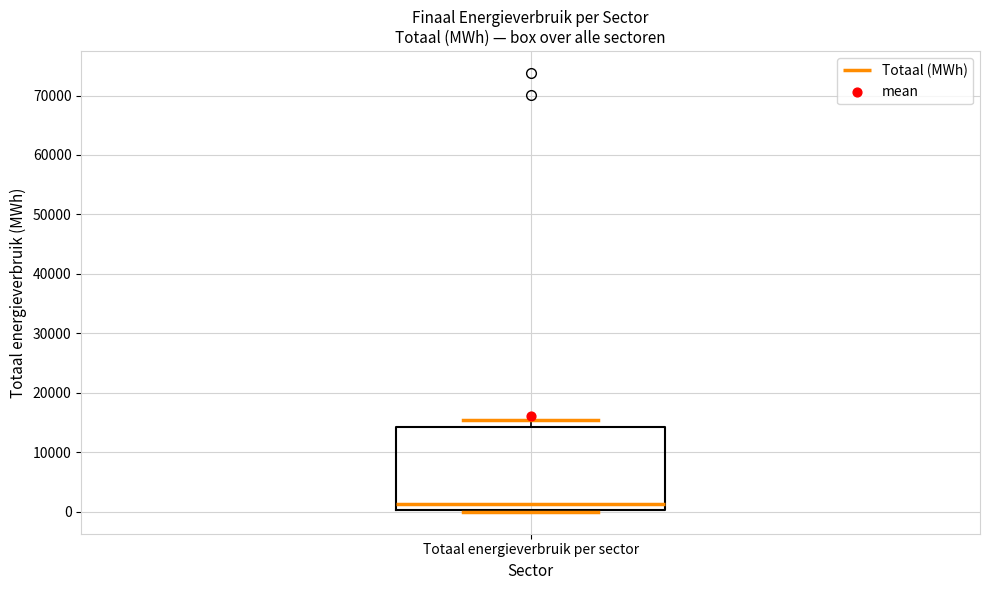

Transcribe this box plot: give where the median line is, the range the box spans, and where the two whiskers end, as read against the y-axis. The values are not printed on the chart, so give them approximately, as read against the axis.

median 1000, box 0 to 14000, whiskers 0 (just below the box's lower edge) to 15000